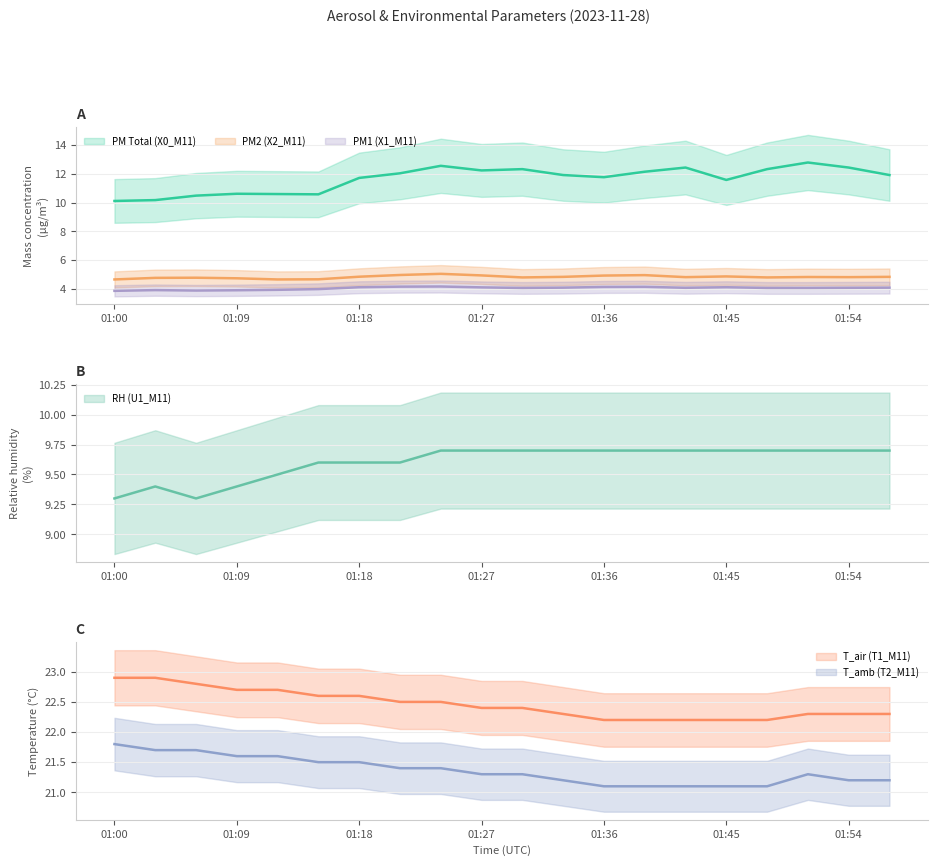

What is the difference between the maximum and minimum values in the PM Total (X0_M11) series?

2.7